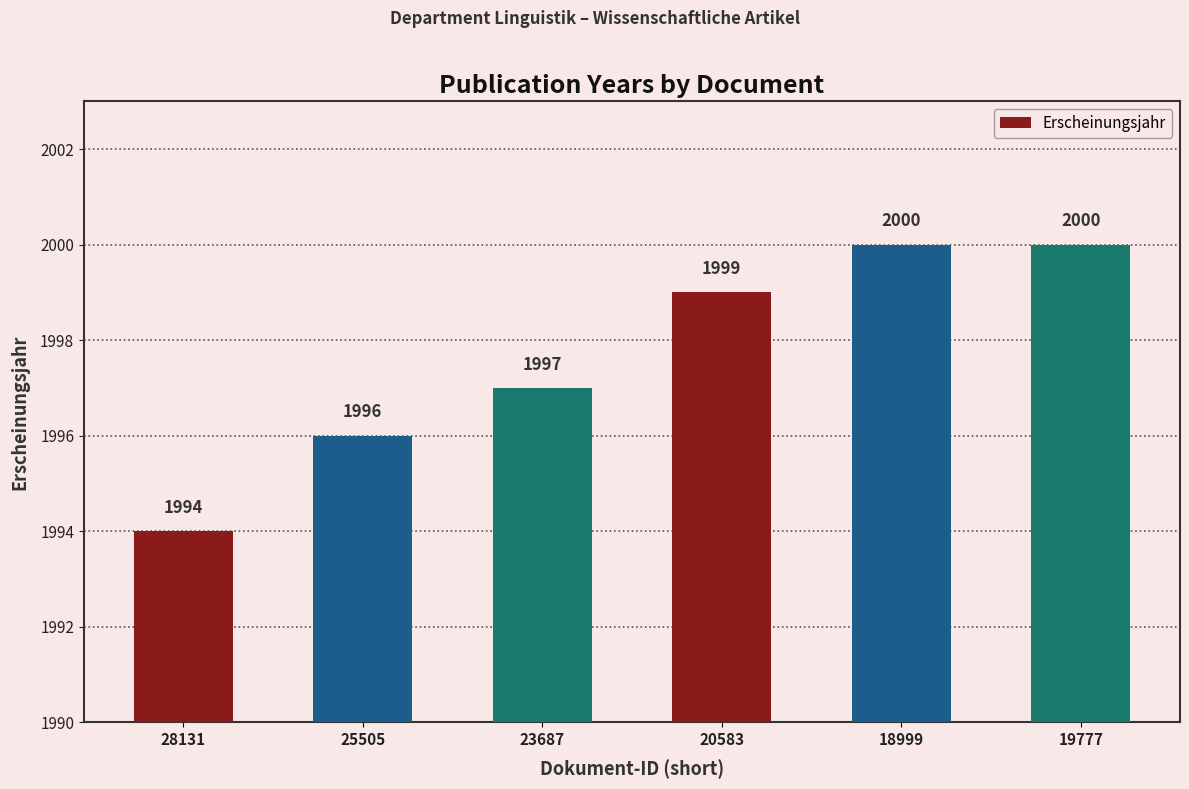

Are the bars horizontal?

No